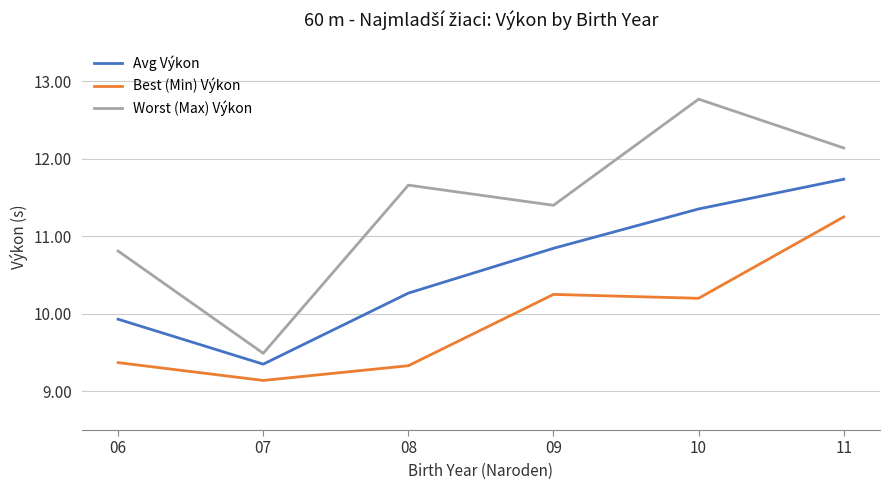

What is the maximum value for Avg Výkon?

11.7